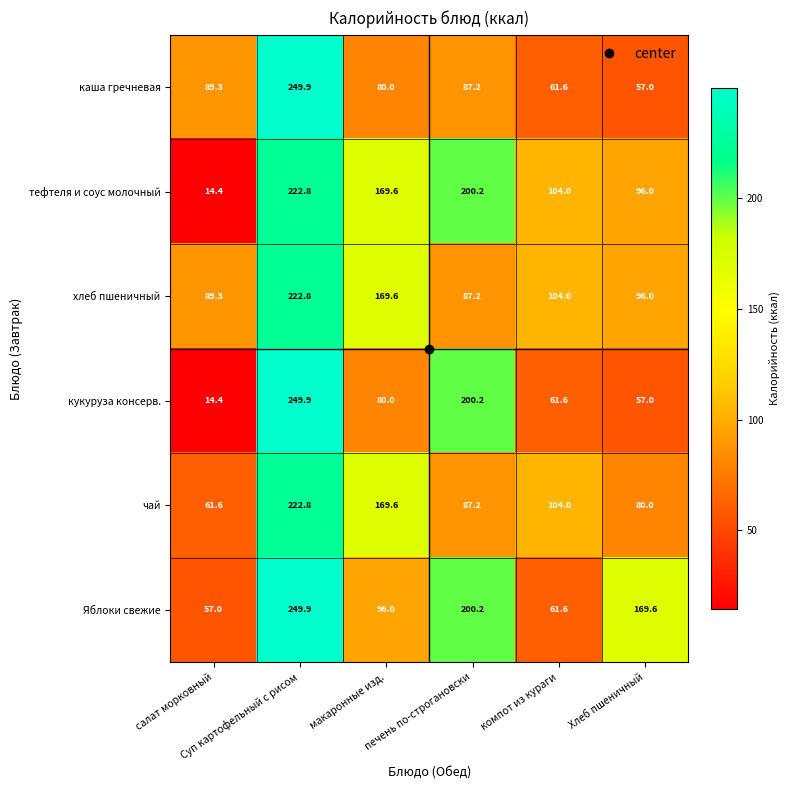

Which series has the largest total across all categories?

Яблоки свежие